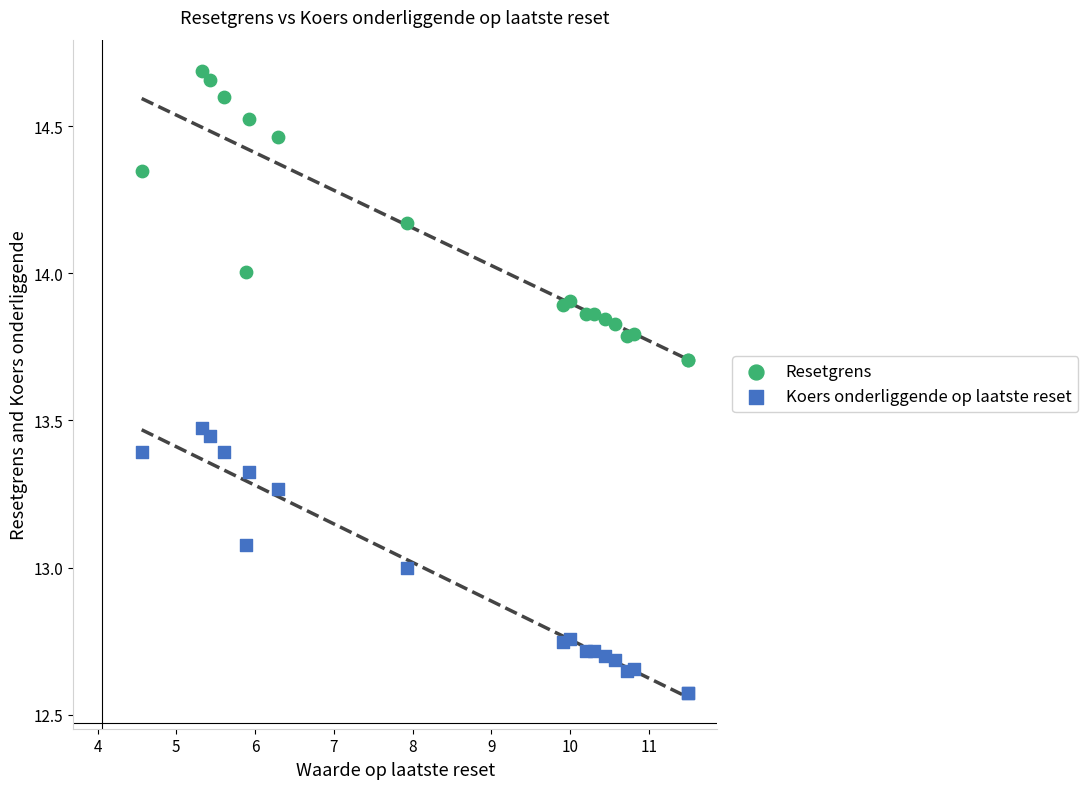

What are all the series names shown in the legend?

Resetgrens, Koers onderliggende op laatste reset